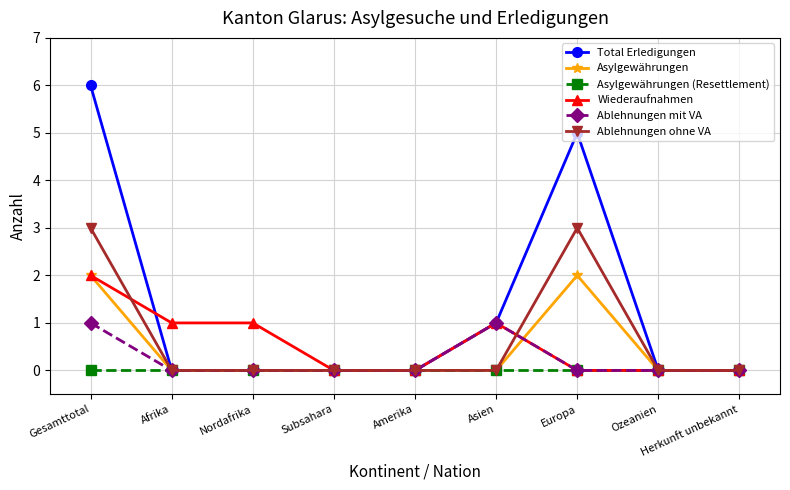

Is the value of Total Erledigungen at Subsahara greater than the value of Wiederaufnahmen at Gesamttotal?

No